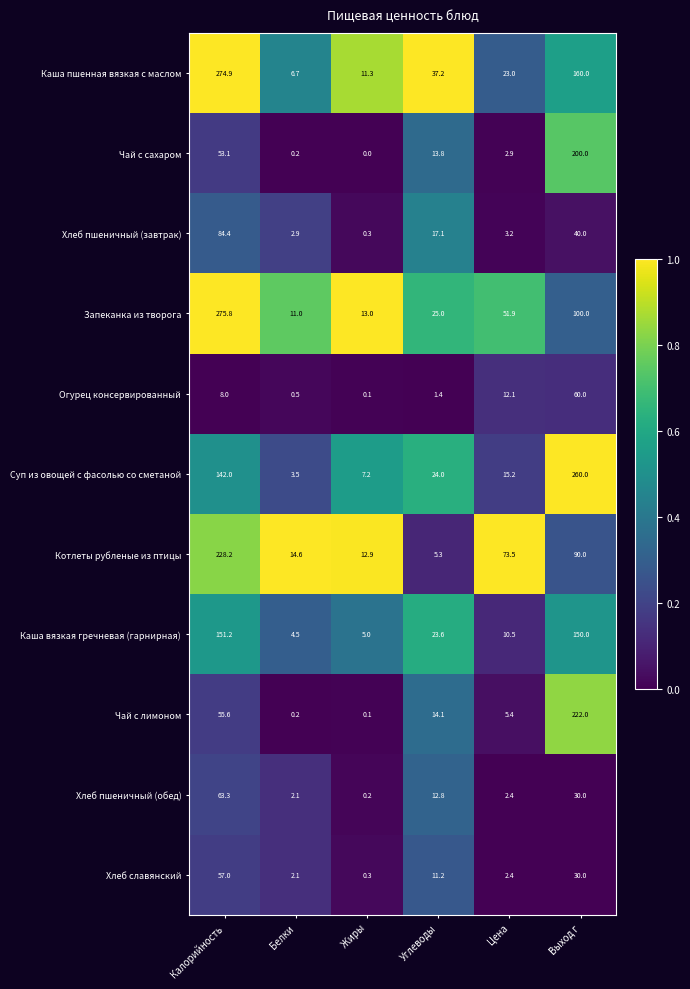

Count the number of data series in this chart.

11